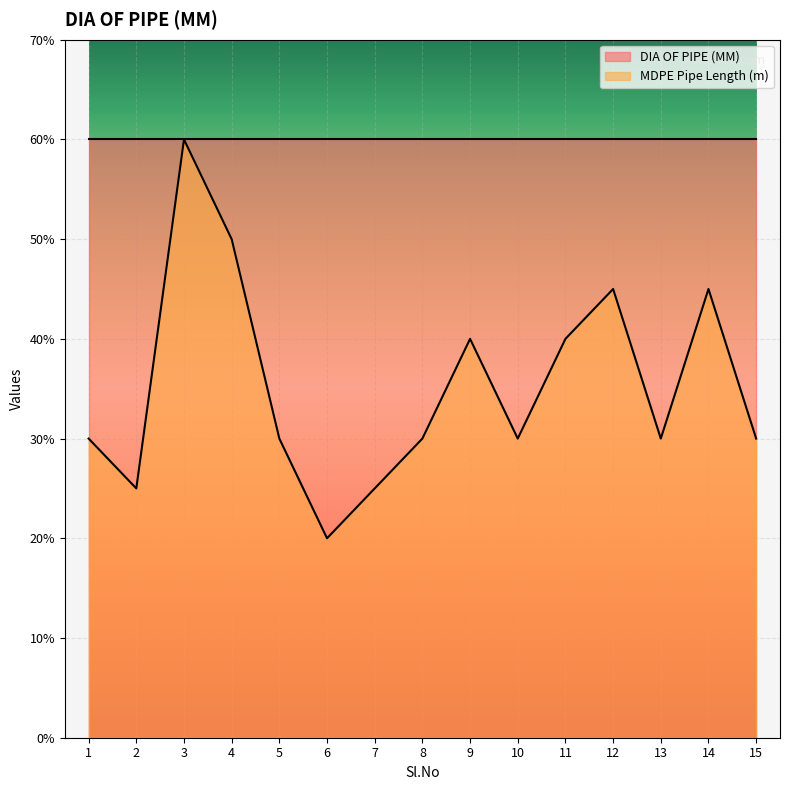

What is the smallest value displayed?

20